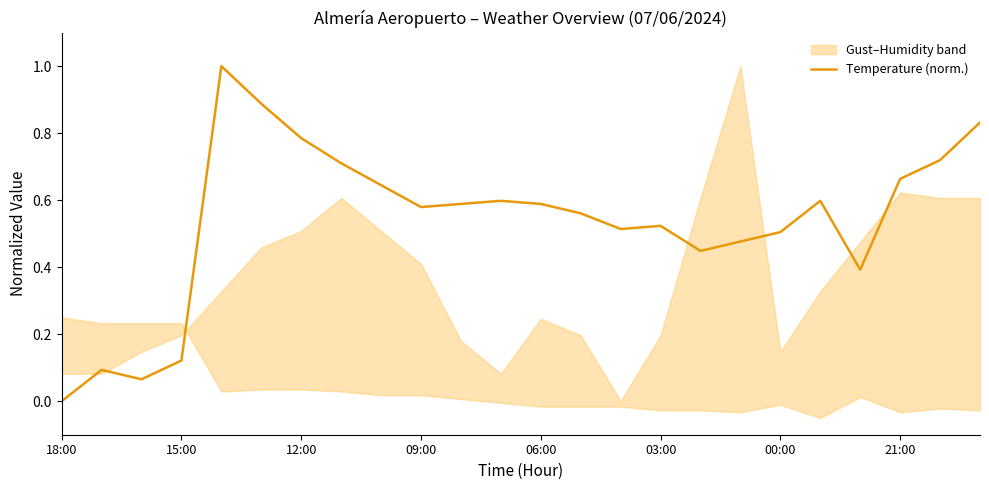

How many categories are shown in the chart?

24